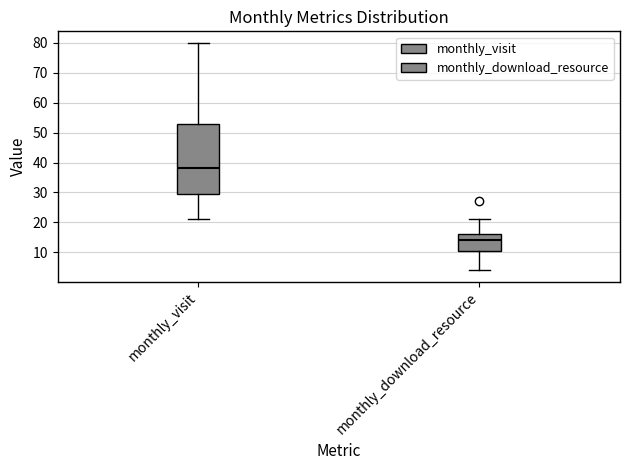

Where does the upper whisker of the box for monthly_download_resource end on the y-axis? The values are not printed on the chart, so give them approximately, as read against the axis.

21